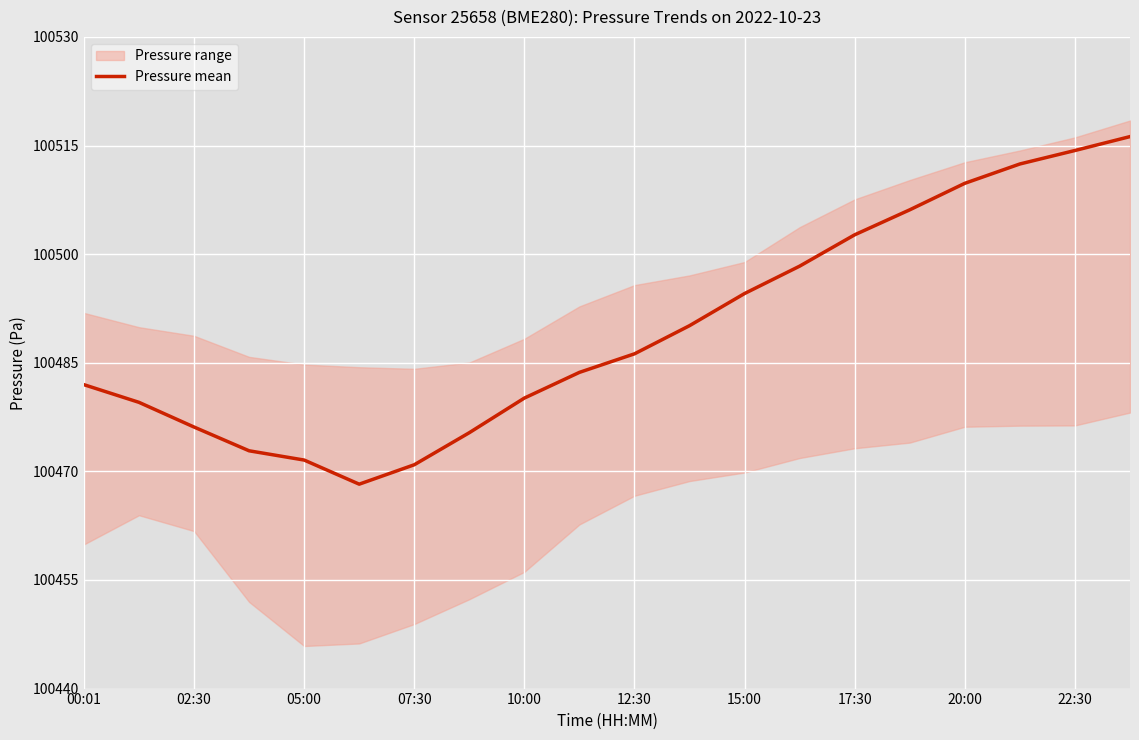

Count the number of values greater than 100486.

10